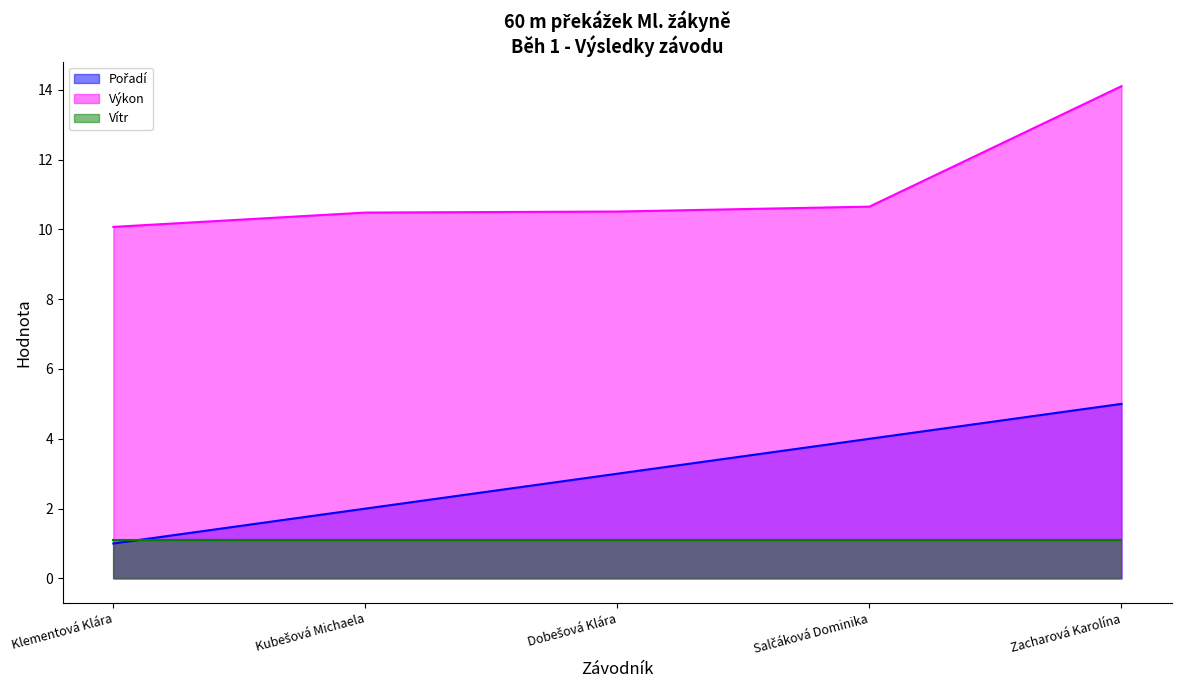

True or false: Vítr and Výkon cross at least once.

False